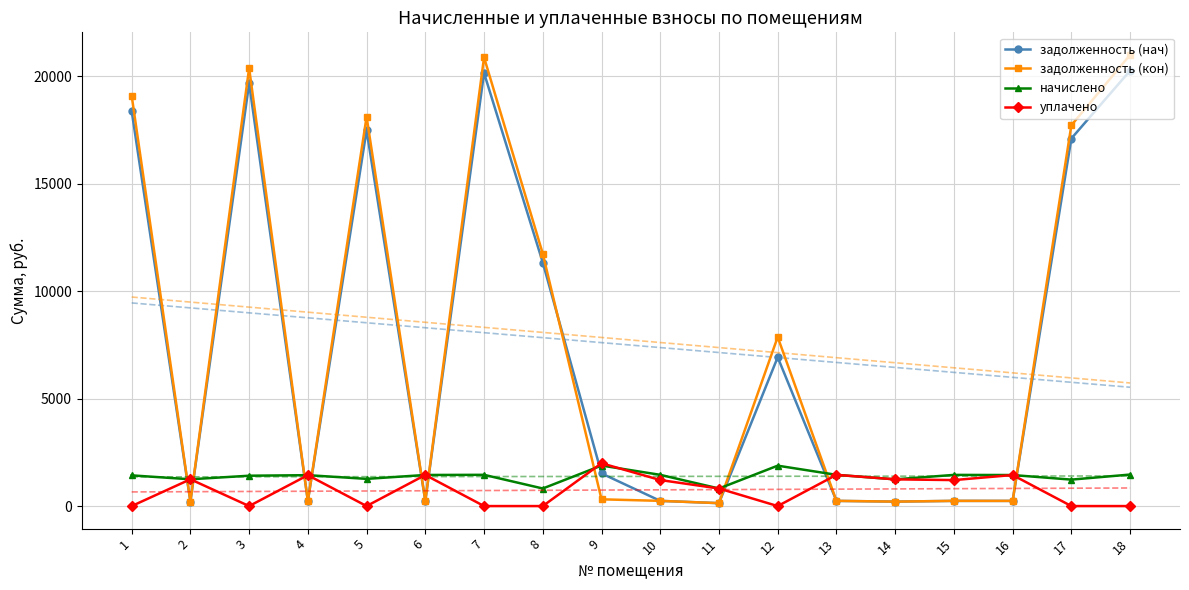

At which category is the sum across all series the highest?

18